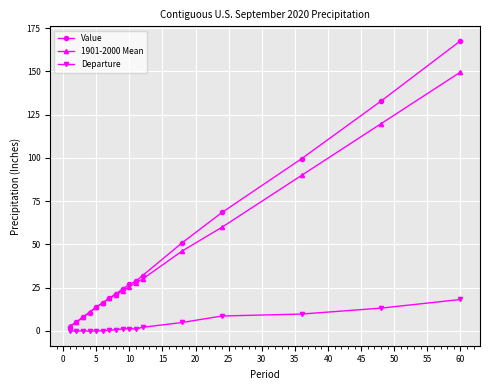

Rank the series by their maximum value, from highest to lowest.

Value, 1901-2000 Mean, Departure